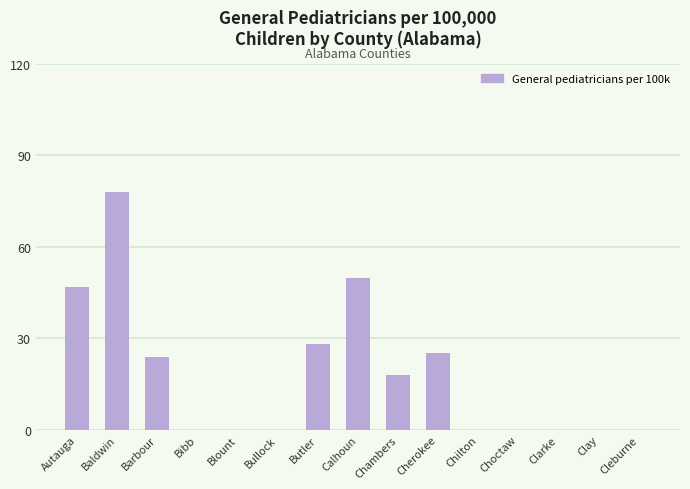

At which category does the chart reach its peak across all series?

Baldwin